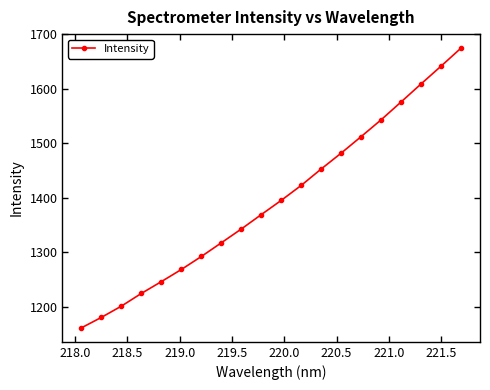

How many lines are shown in the chart?

1